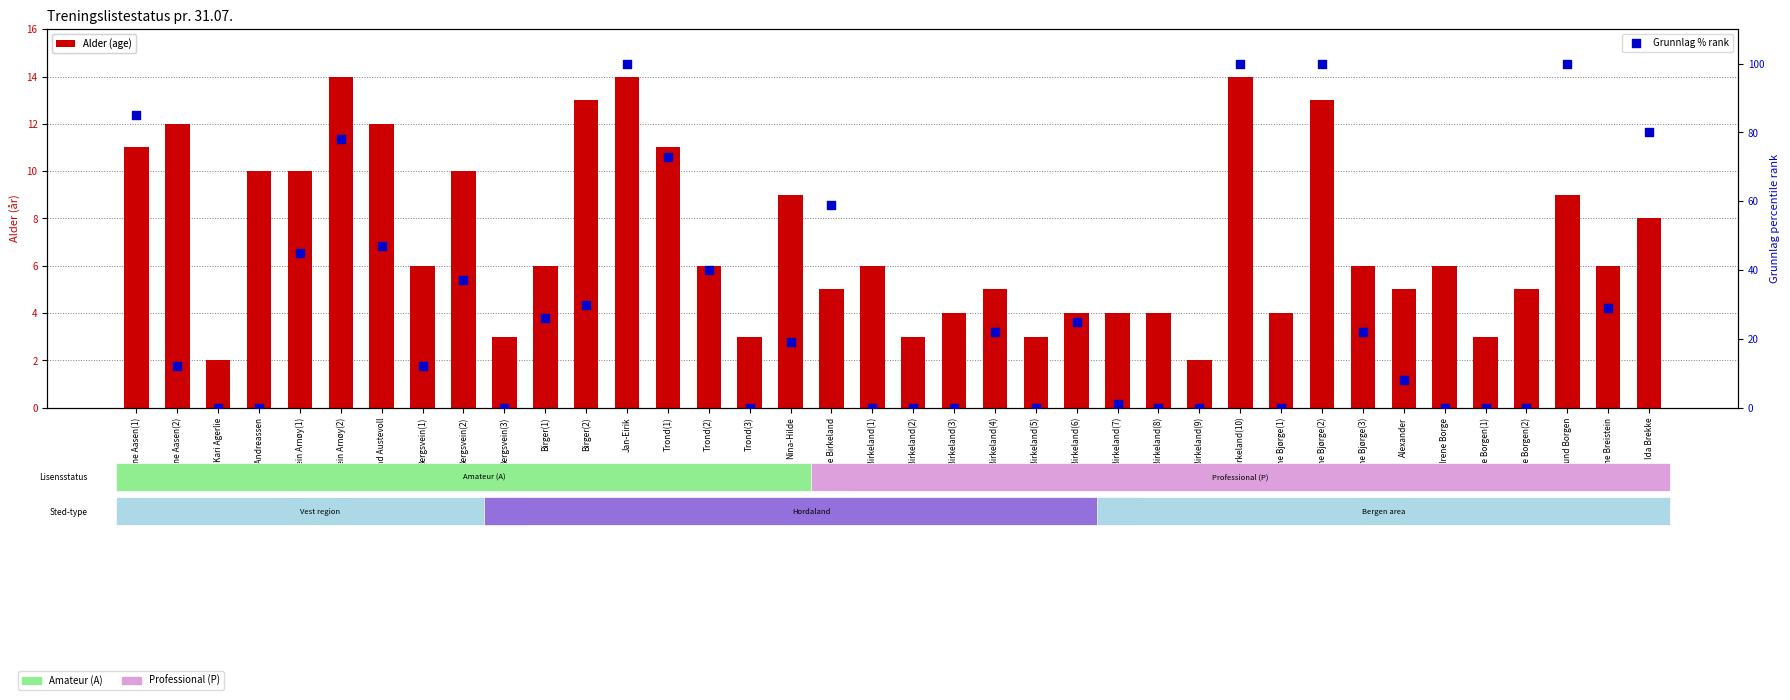

What is the total value across all series at Ida Brekke?

88